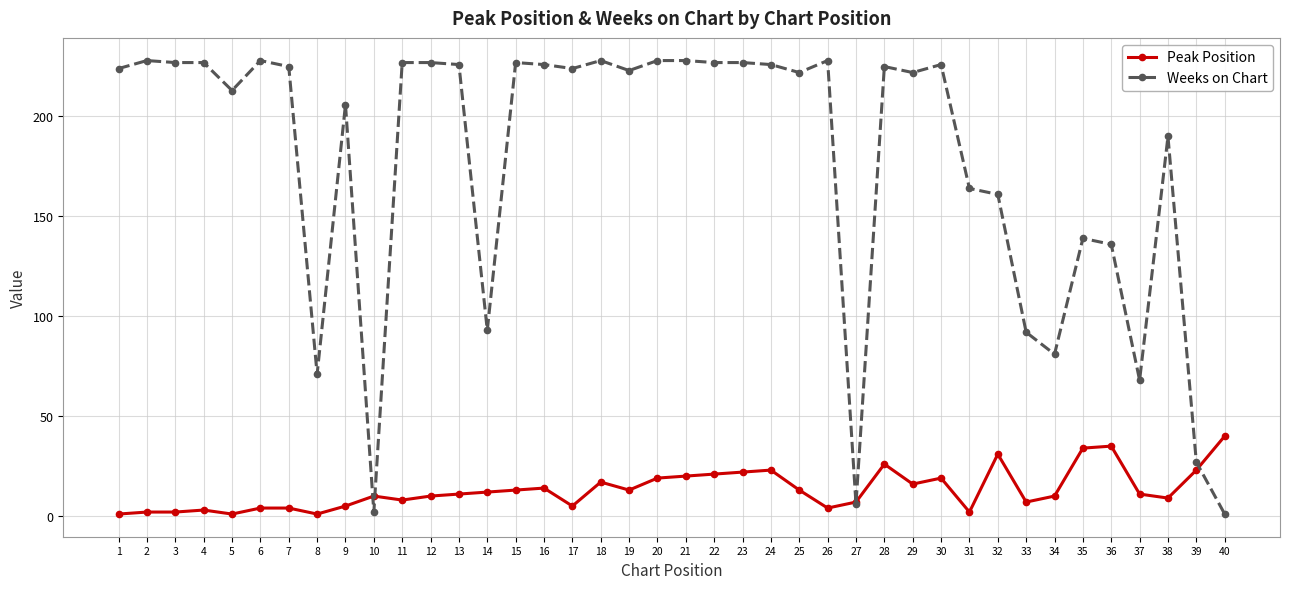

The value of Peak Position at 26 is 4. True or false?

True